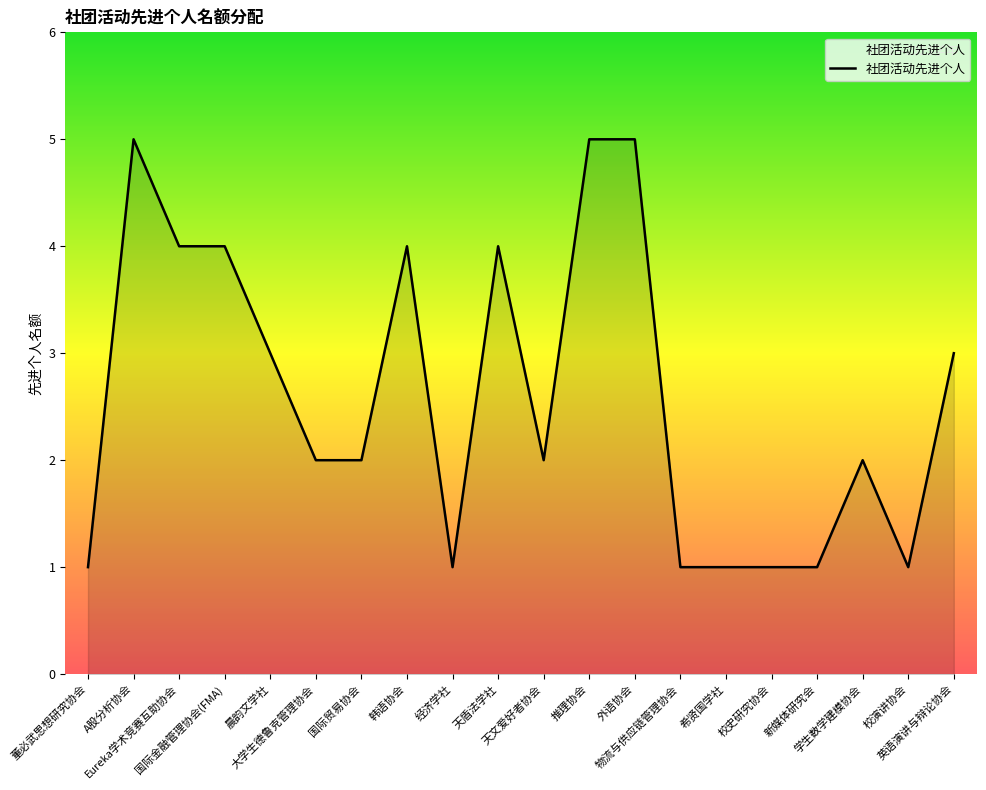

What is the sum of all values?

52